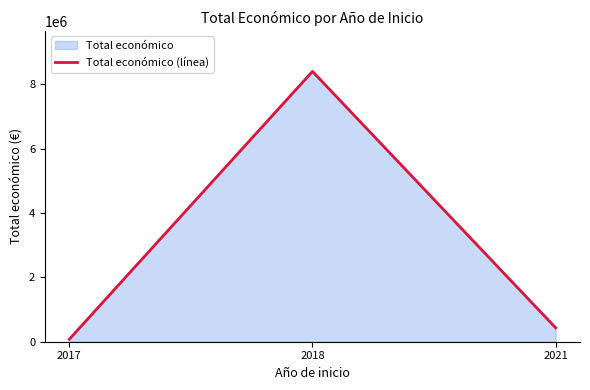

Count the number of data series in this chart.

1